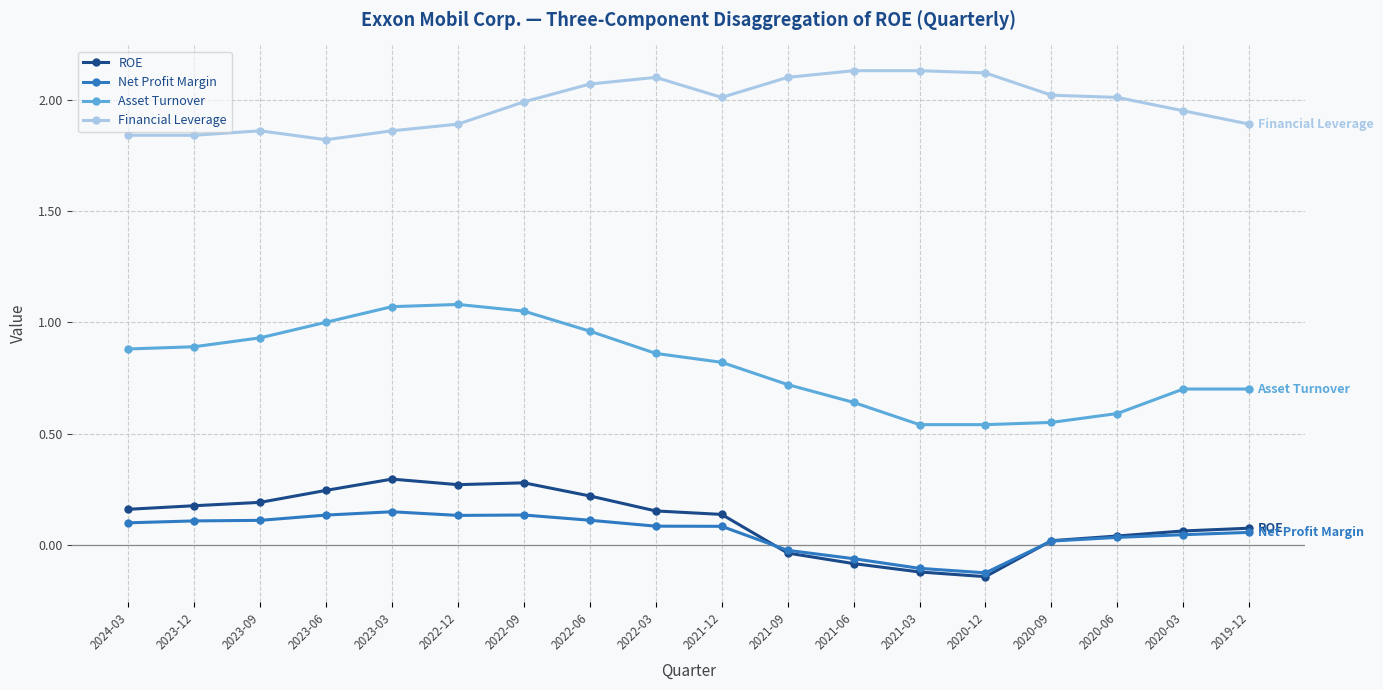

Which series has the largest range (max minus min)?

Asset Turnover